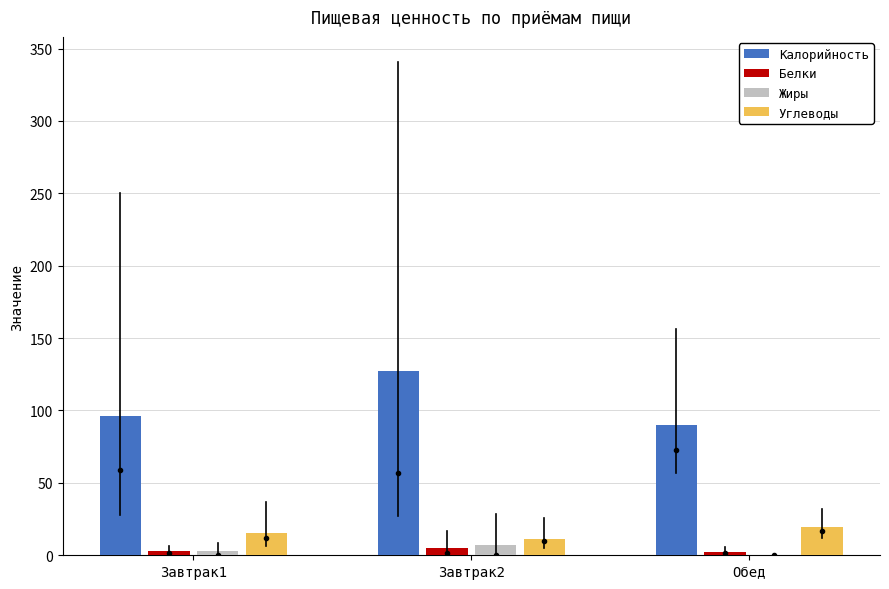

What is the sum of all Калорийность values?

313.5